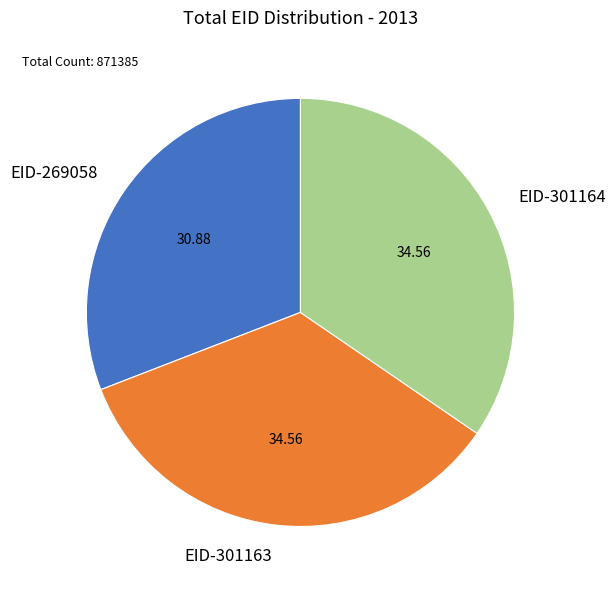

Is there a majority slice in this chart?

No